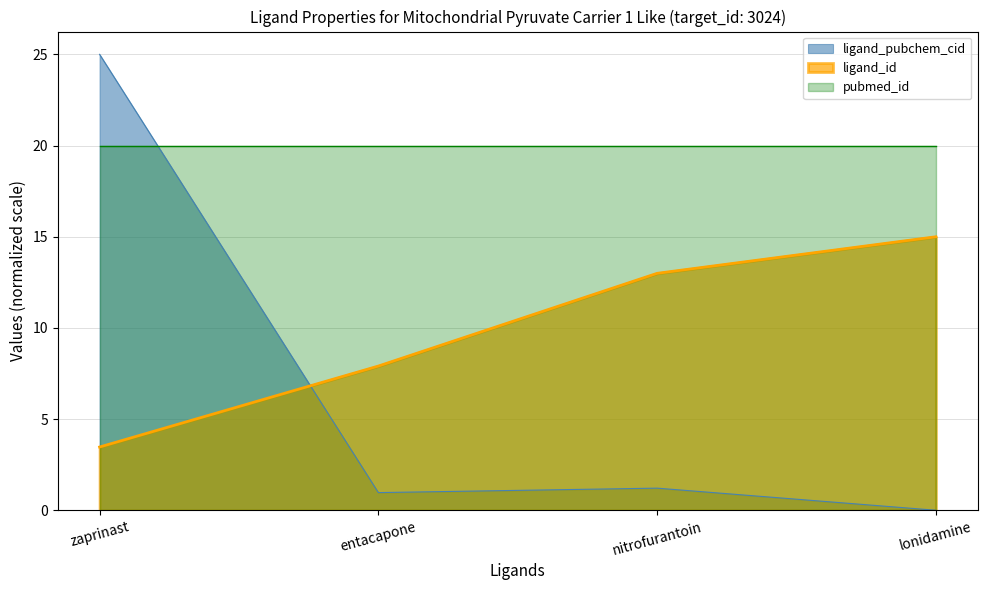

What is the difference between the highest and lowest values at entacapone?

19.0